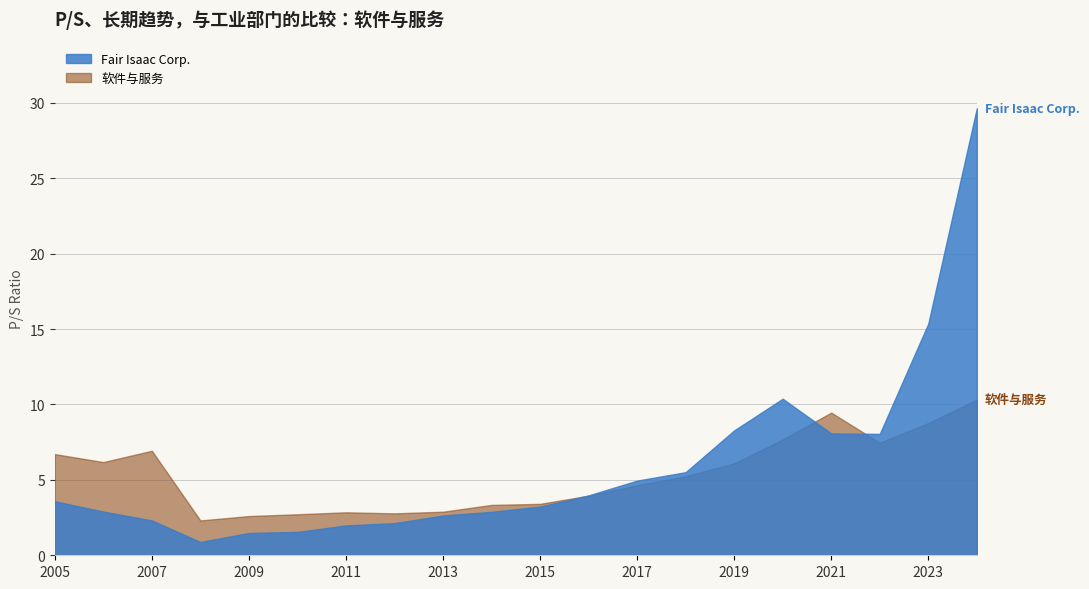

At which category does Fair Isaac Corp. reach its first local valley?

2008-11-26